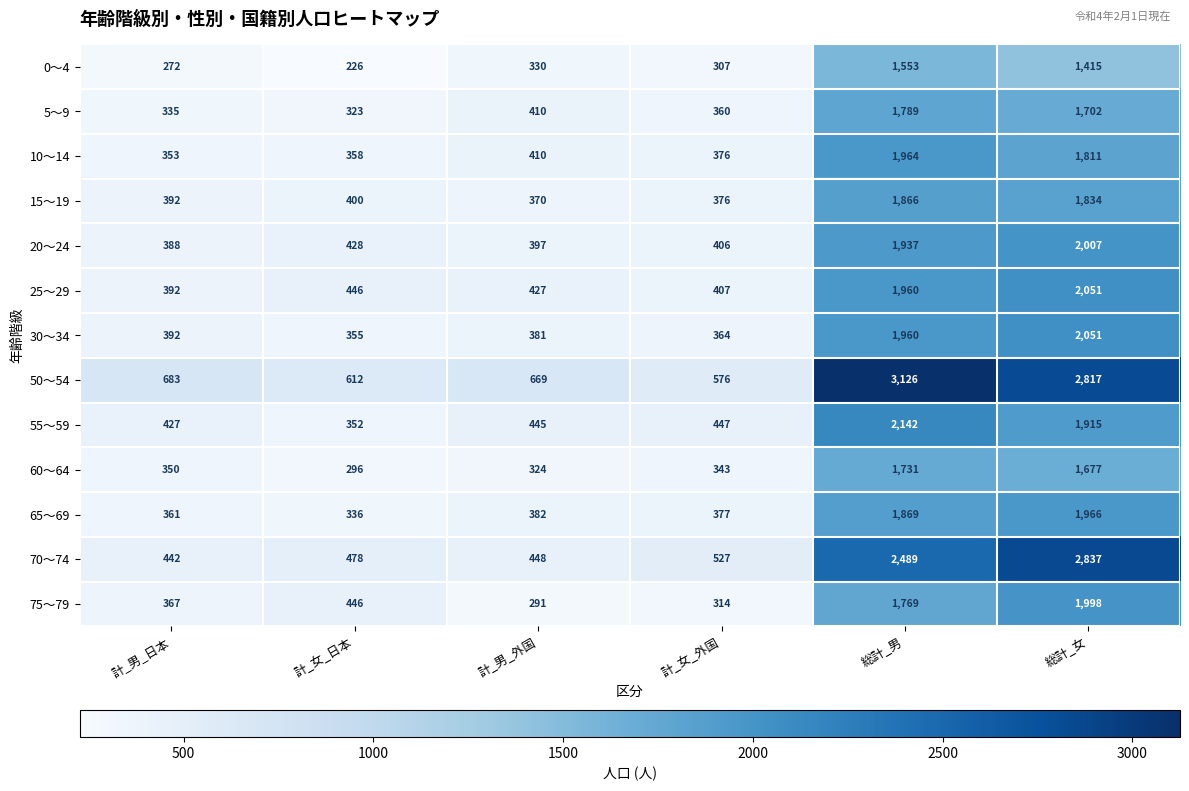

The value of 20～24 at 計_女_日本 is 266. True or false?

False